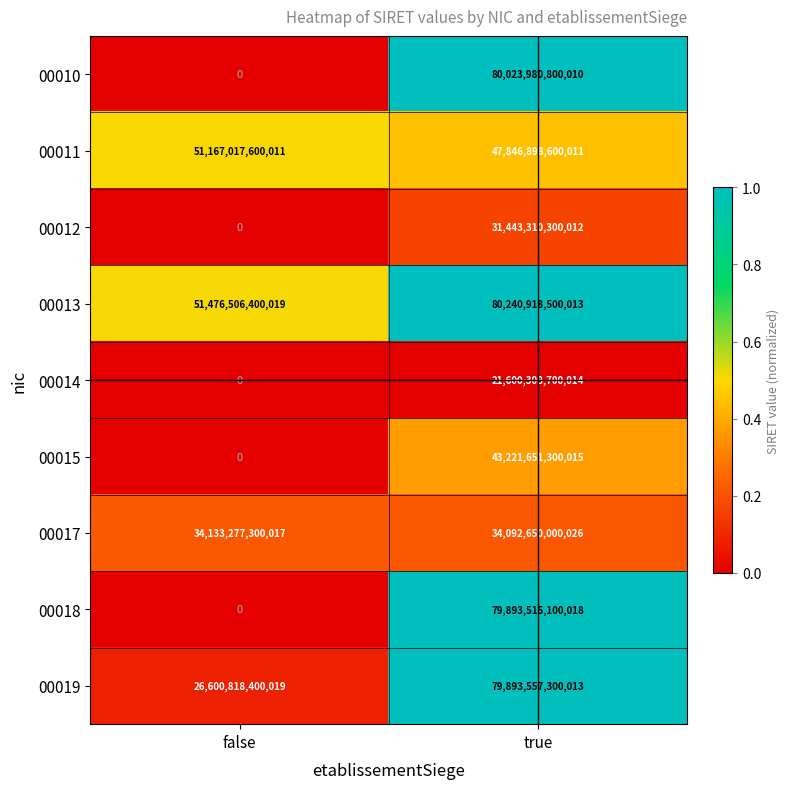

How many data points in 00017 are less than 34133277300017?

1